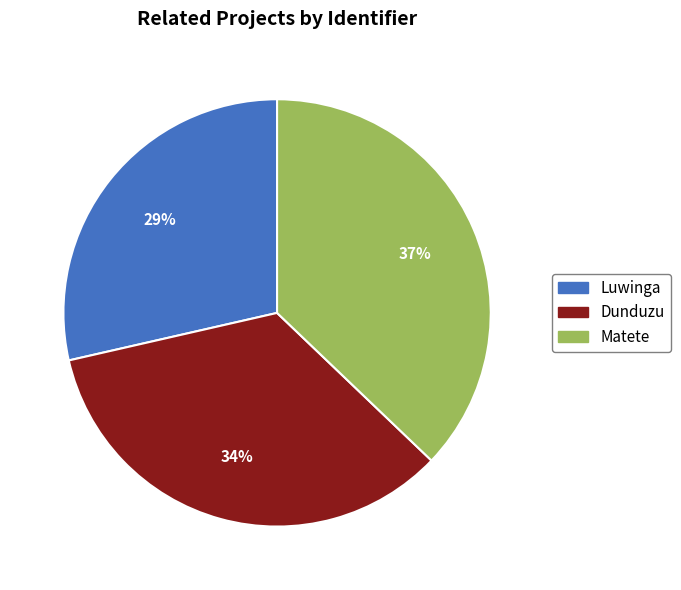

Which has a higher value, Matete or Dunduzu?

Matete